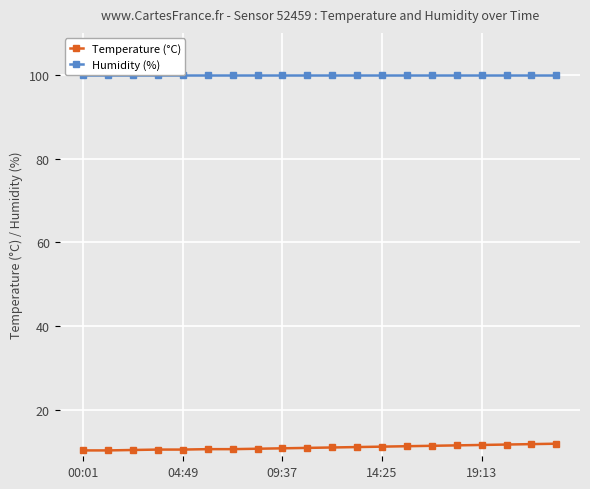

What is the smallest value displayed?

10.4